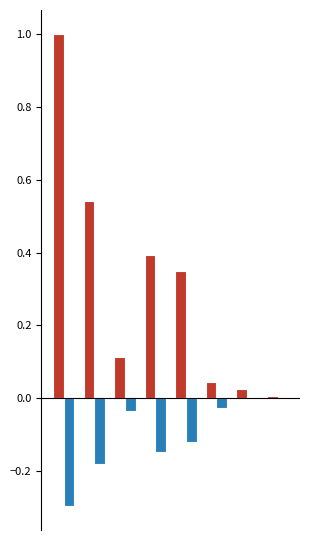

Reading right to left, transcribe all the data shown in this chart.

Утверждено: 0.0	0.0	0.0	0.3	0.4	0.1	0.5	1.0
Исполнено: -0.0	0.0	-0.0	-0.1	-0.1	-0.0	-0.2	-0.3